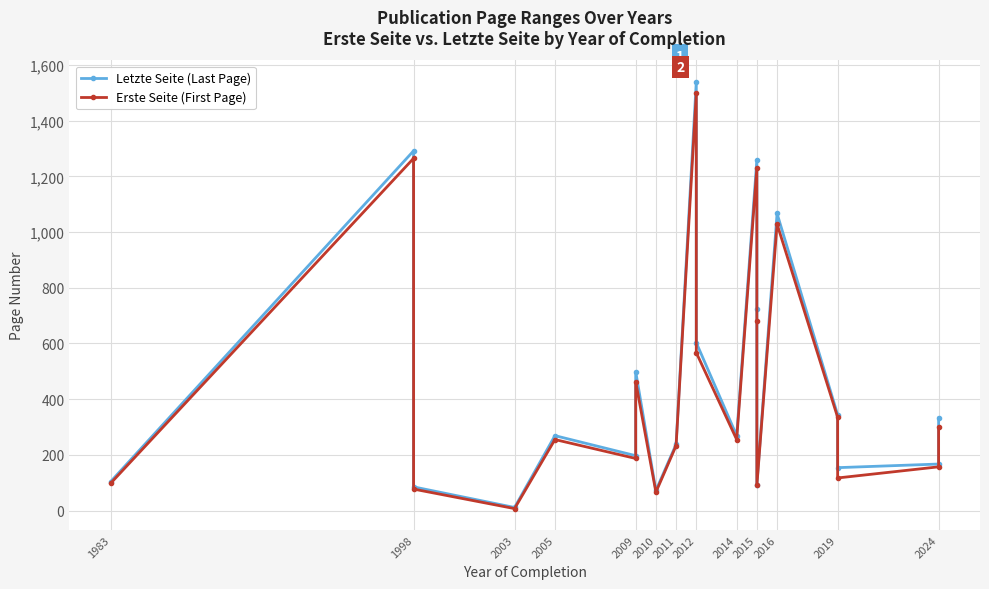

Rank the series by their maximum value, from lowest to highest.

Erste Seite (First Page), Letzte Seite (Last Page)